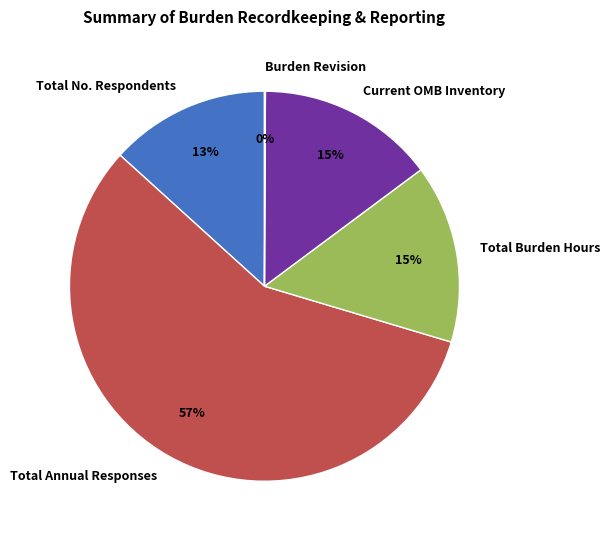

Is it true that Total Burden Hours is 10% of the pie?

False